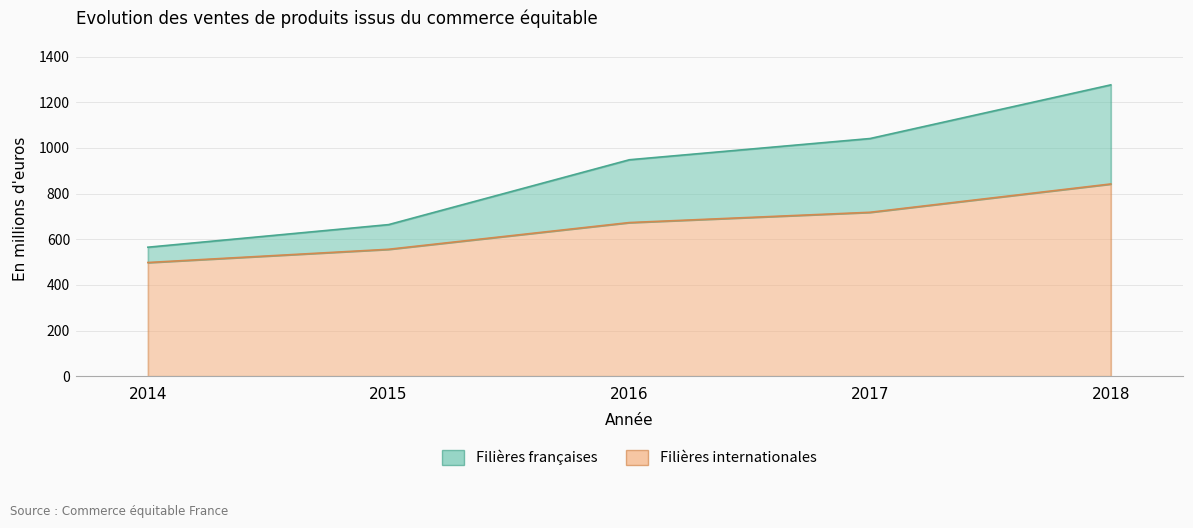

What is the value of the Filières internationales point at the 5th from the left?

842